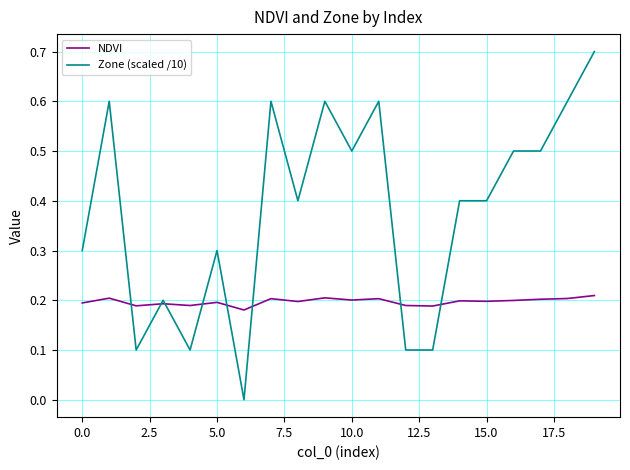

Which series has the largest total across all categories?

Zone (scaled /10)